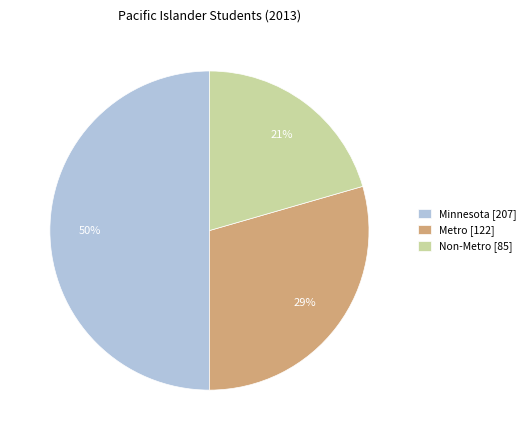

What percentage is the Non-Metro slice, to the nearest percent?

21%